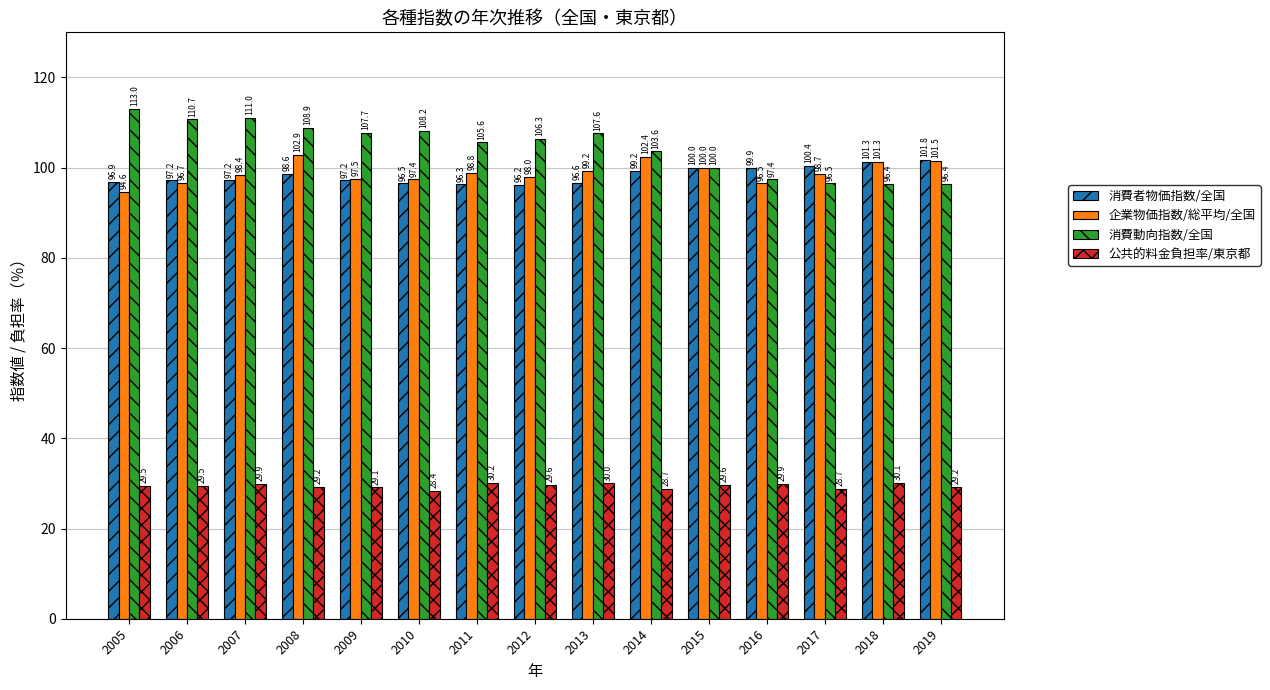

Rank the series at 2010 from highest to lowest value.

消費動向指数/全国, 企業物価指数/総平均/全国, 消費者物価指数/全国, 公共的料金負担率/東京都